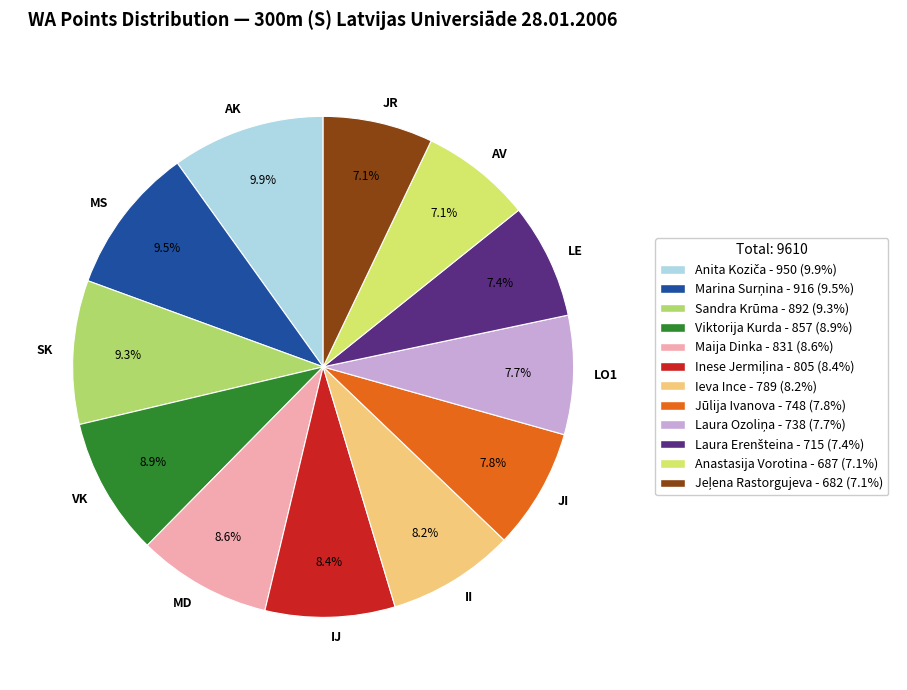

Is there any slice that represents more than half of the pie?

No